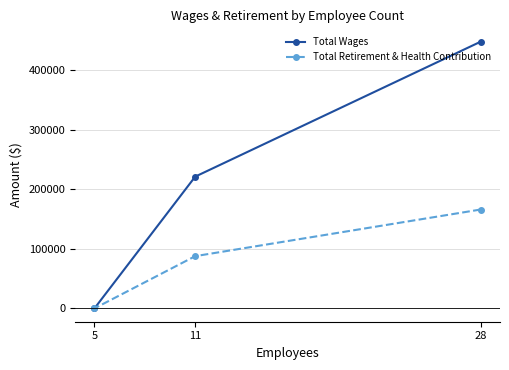

How many lines are shown in the chart?

2